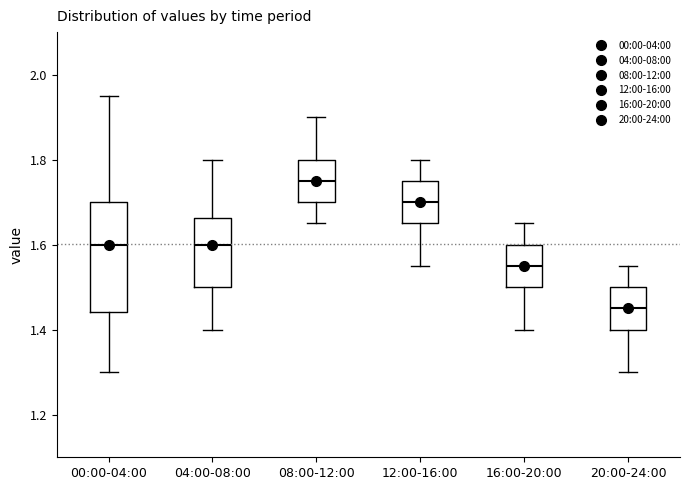

Reading left to right, read every box against the y-axis: the position of its median line, the range the box covers, and the ends of its whiskers. The values are not printed on the chart, so give them approximately, as read against the axis.

00:00-04:00: median 1.60, box 1.44 to 1.70, whiskers 1.30 to 1.96
04:00-08:00: median 1.60, box 1.50 to 1.66, whiskers 1.40 to 1.80
08:00-12:00: median 1.76, box 1.70 to 1.80, whiskers 1.66 to 1.90
12:00-16:00: median 1.70, box 1.66 to 1.76, whiskers 1.56 to 1.80
16:00-20:00: median 1.56, box 1.50 to 1.60, whiskers 1.40 to 1.66
20:00-24:00: median 1.46, box 1.40 to 1.50, whiskers 1.30 to 1.56